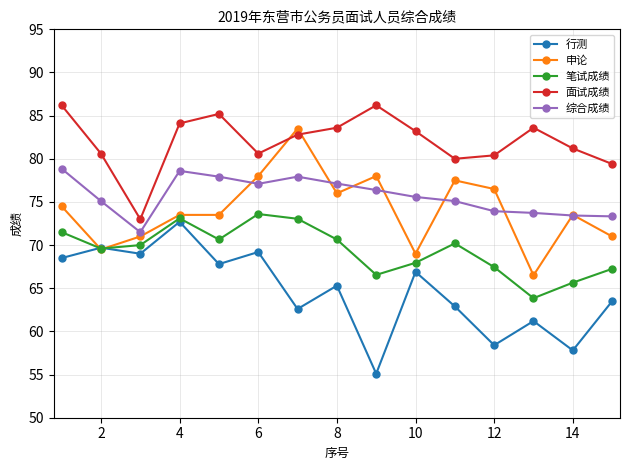

True or false: 笔试成绩 has more than 2 interior local peaks.

True